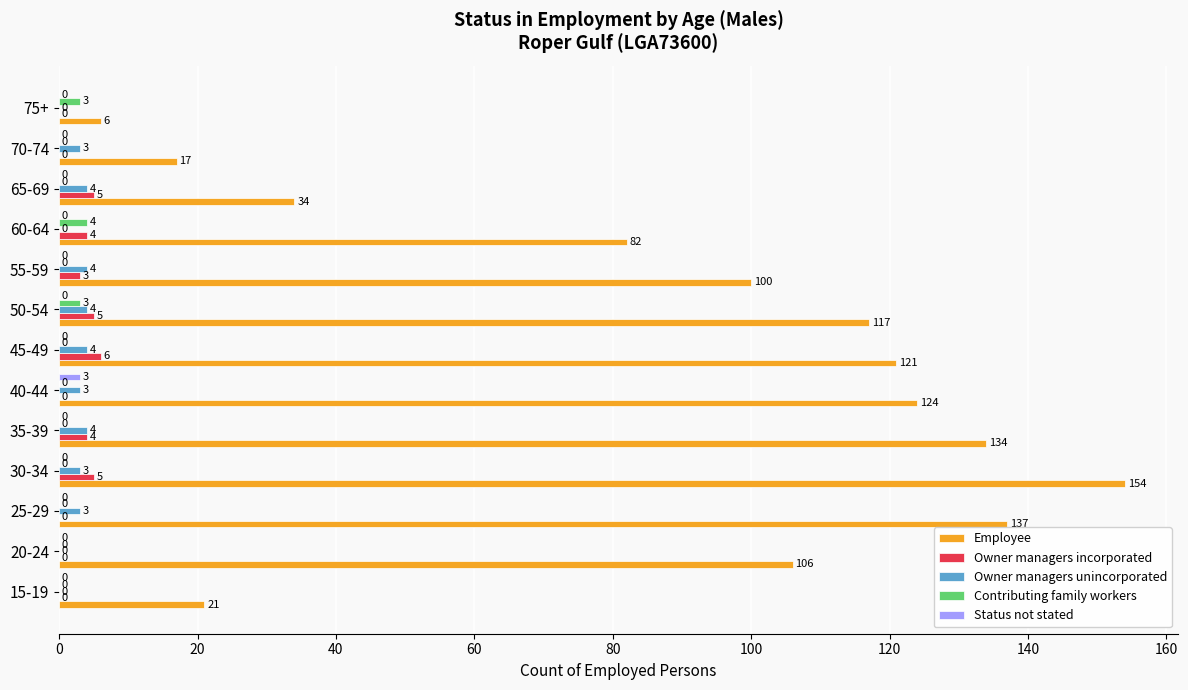

How many Owner managers incorporated values are between 0 and 5?

12